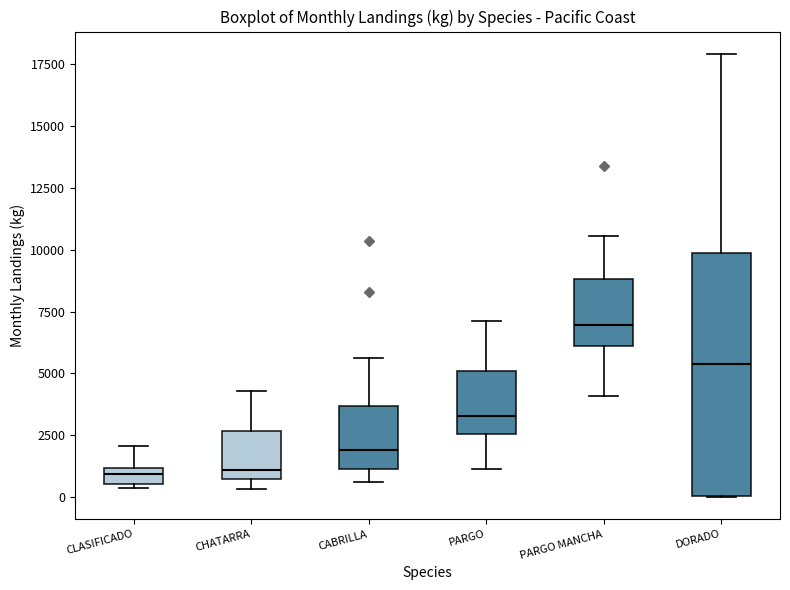

Which box is the tallest, from its lower edge to its upper edge?

DORADO